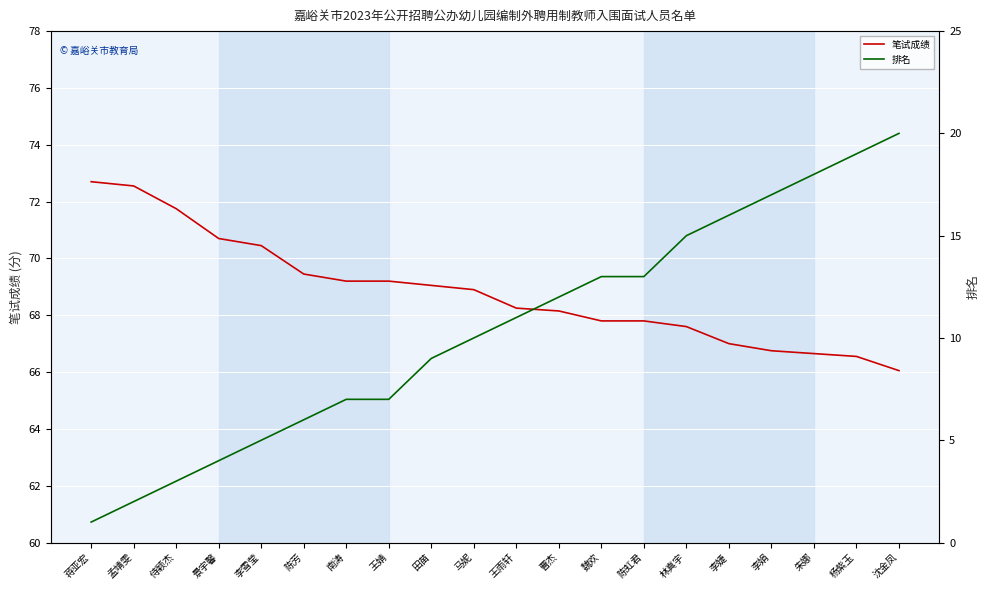

At how many categories does at least one series exceed 29?

20